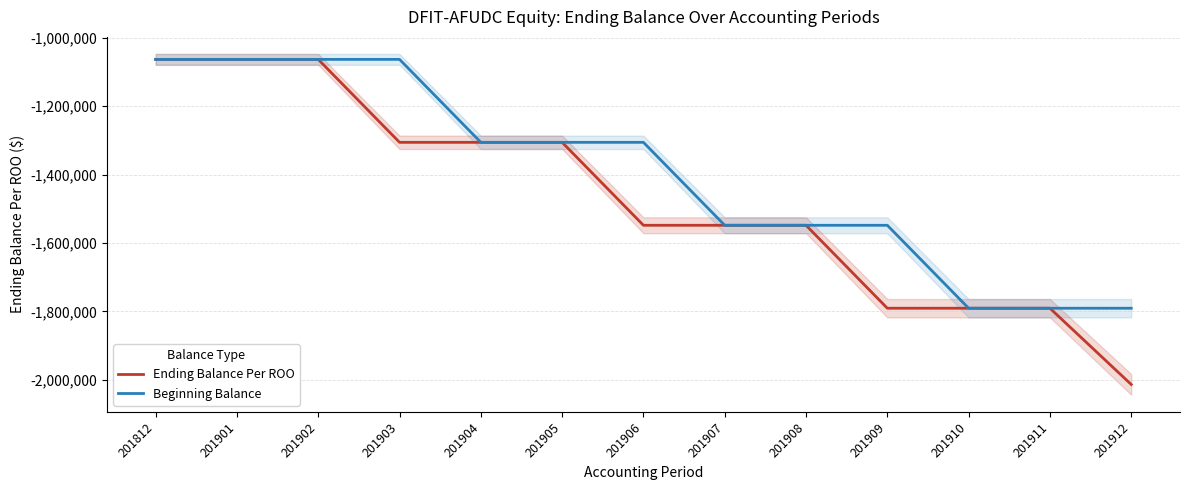

List the series in order of their overall mean, highest first.

Beginning Balance, Ending Balance Per ROO